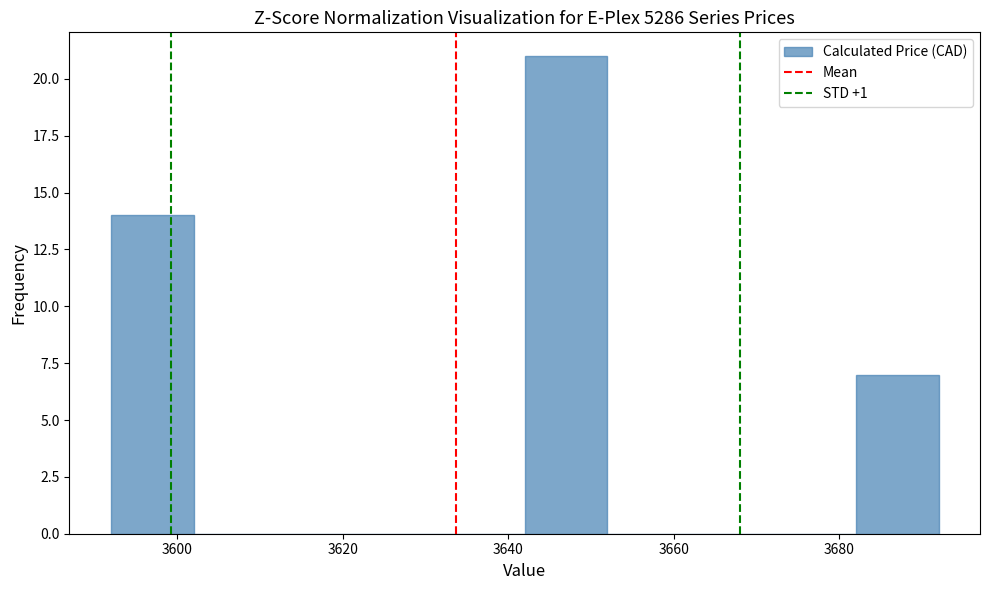

What is the height of the bar covering 3592 to 3602 on the x-axis? The values are not printed on the chart, so give them approximately, as read against the axis.

14